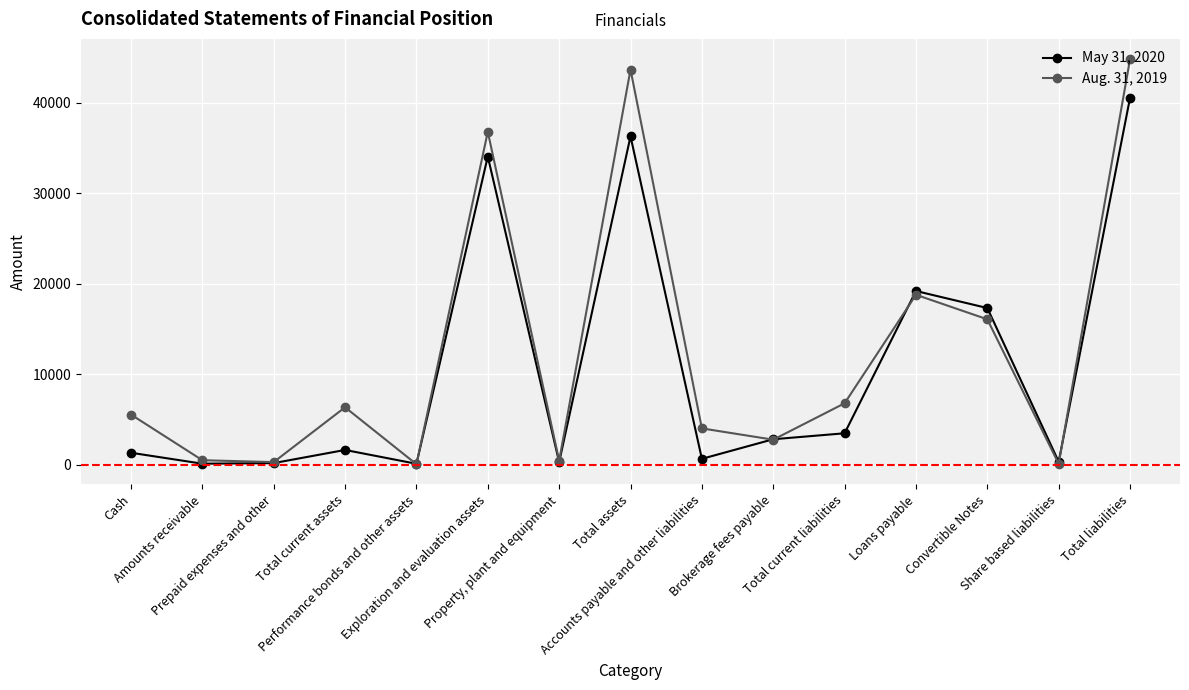

Is the value of Aug. 31, 2019 at Exploration and evaluation assets greater than the value of May 31, 2020 at Total assets?

Yes